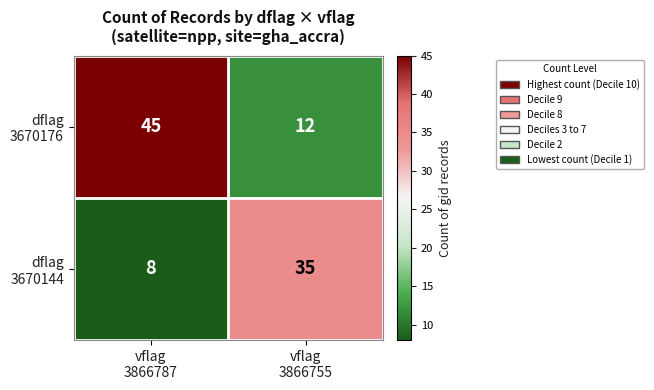

How many series are shown in this chart?

2